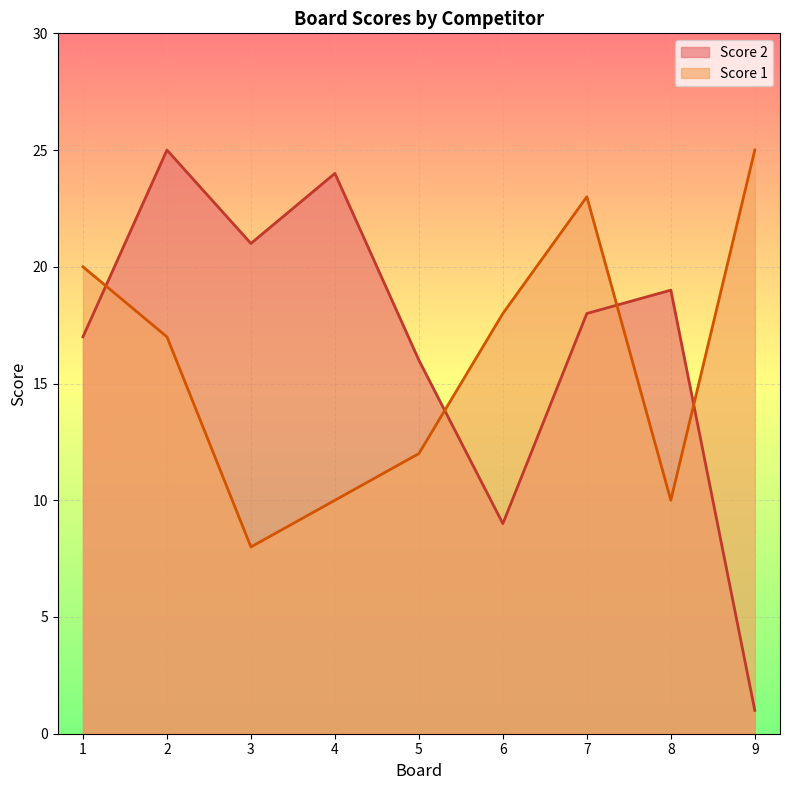

The Score 2 series shows 25 at 2. True or false?

True